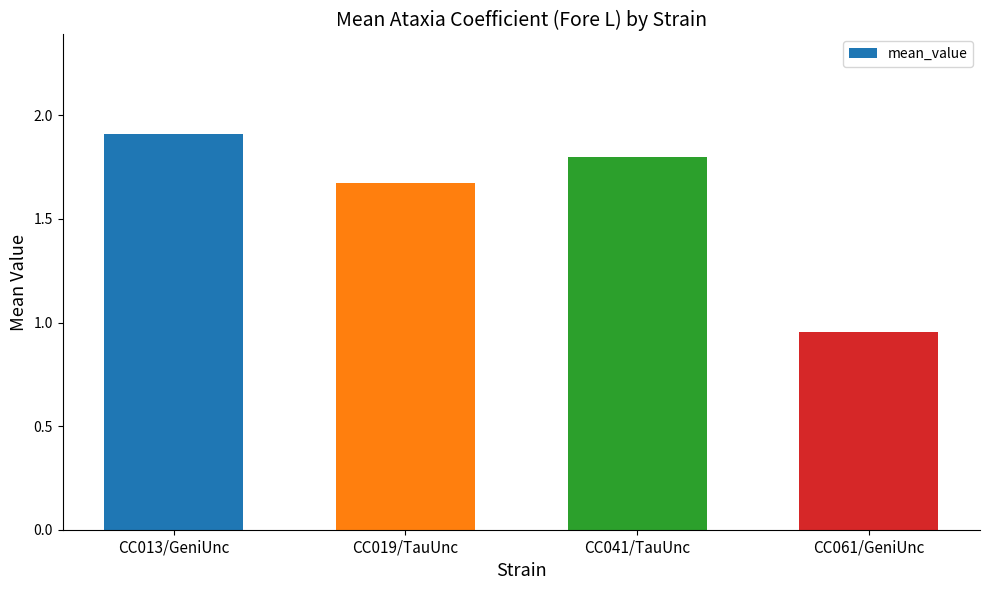

Approximately how many times larger is the value at CC061/GeniUnc compared to CC041/TauUnc?

0.5